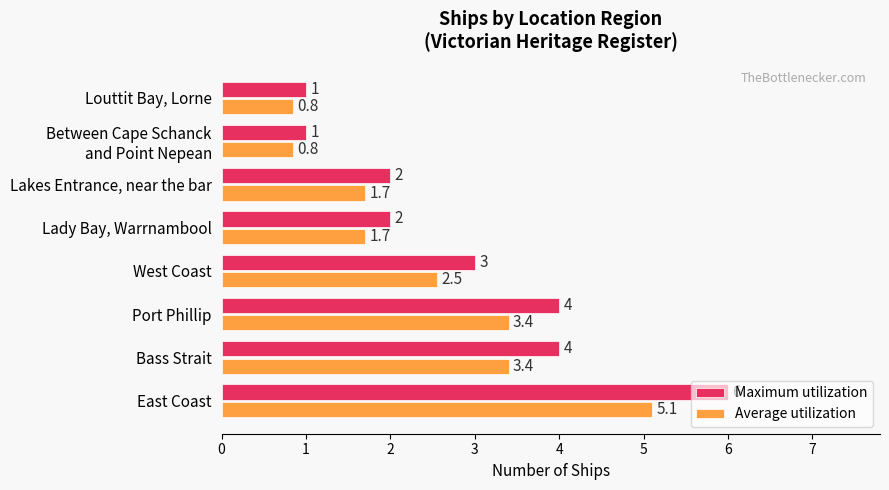

Between Lakes Entrance, near the bar and Louttit Bay, Lorne, which series saw the biggest shift?

Maximum utilization